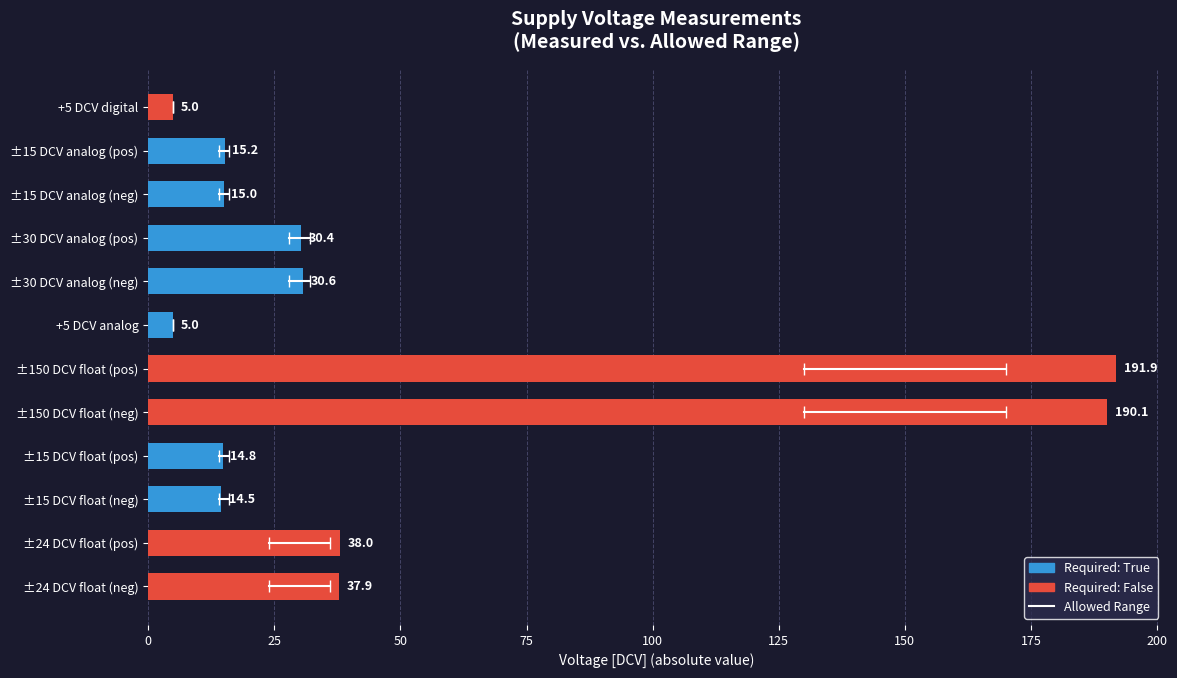

How many series are shown in this chart?

1